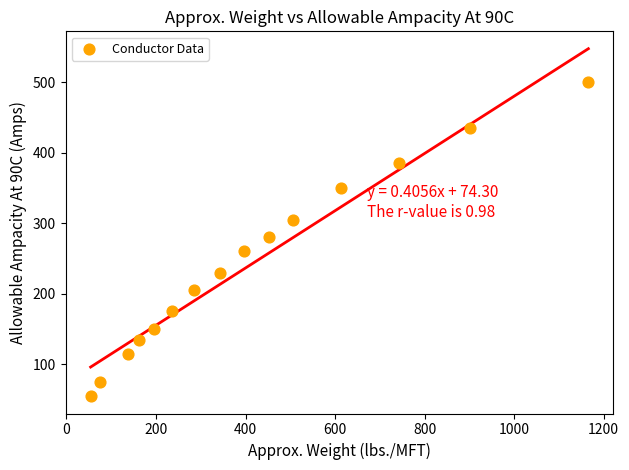

What is the range of X values (max minus min)?

1112